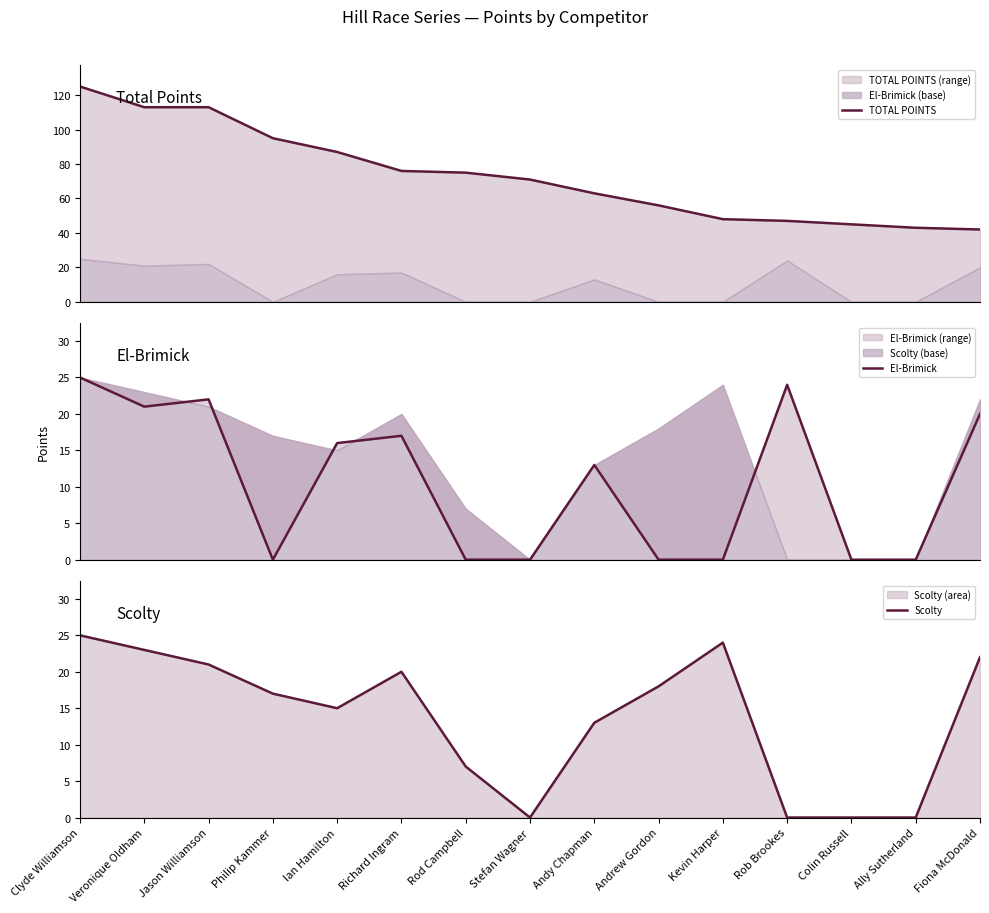

Which series changed the most between Clyde Williamson and Ally Sutherland?

TOTAL POINTS